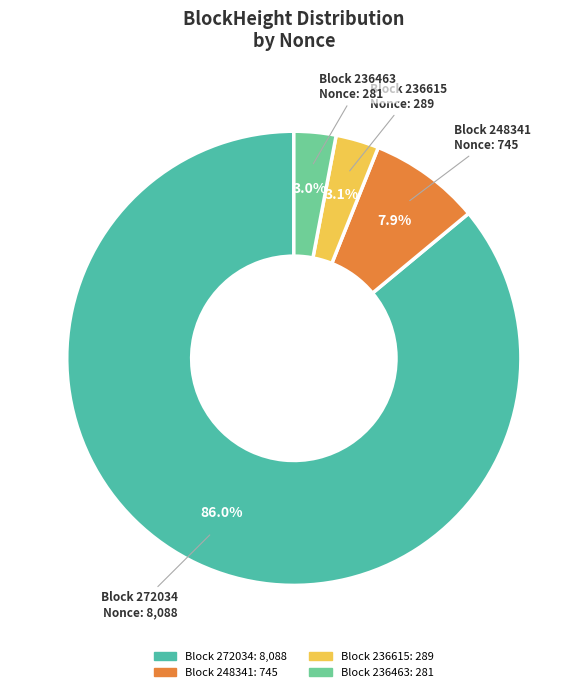

How many segments does this pie chart have?

4